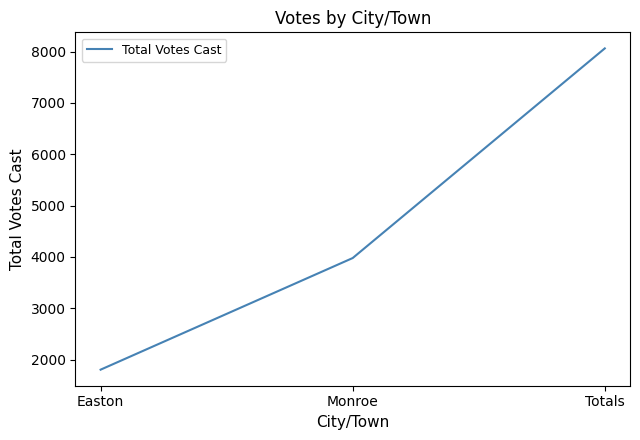

What is the difference between the values at Monroe and Easton?

2175